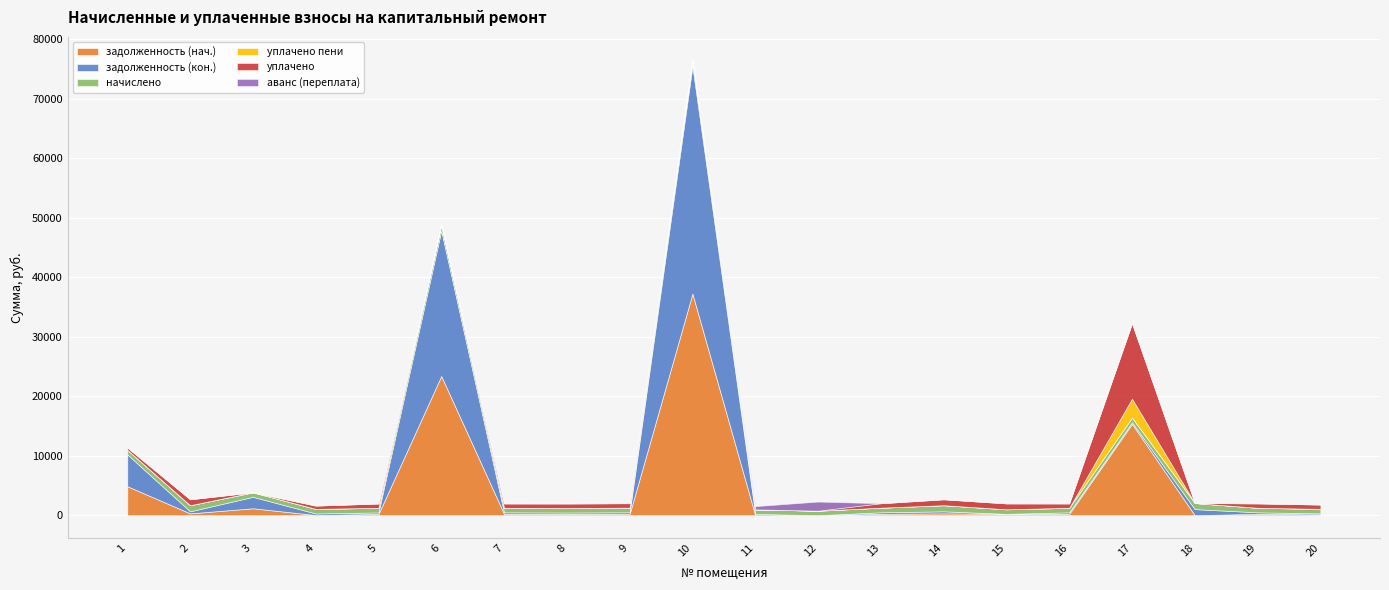

Where is the first local minimum for задолженность (кон.)?

2